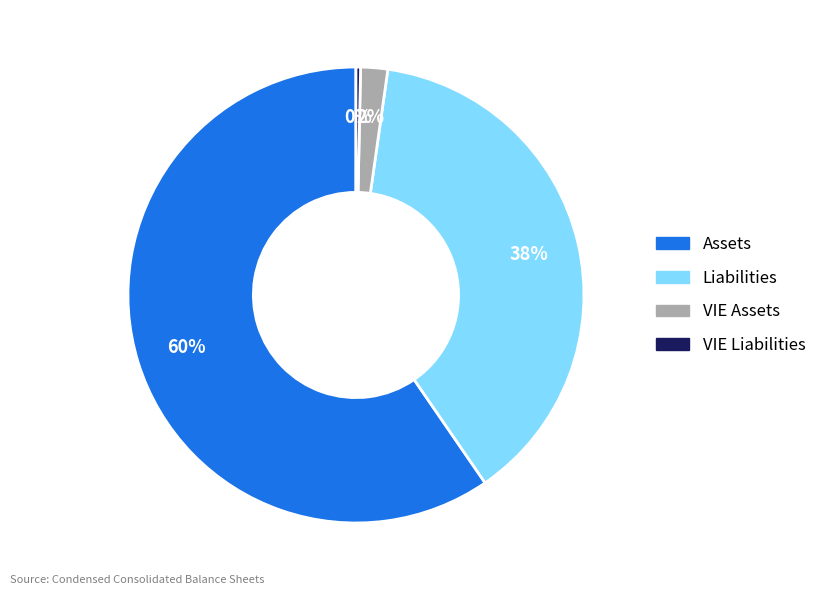

Rank the categories by value from lowest to highest.

VIE Liabilities, VIE Assets, Liabilities, Assets